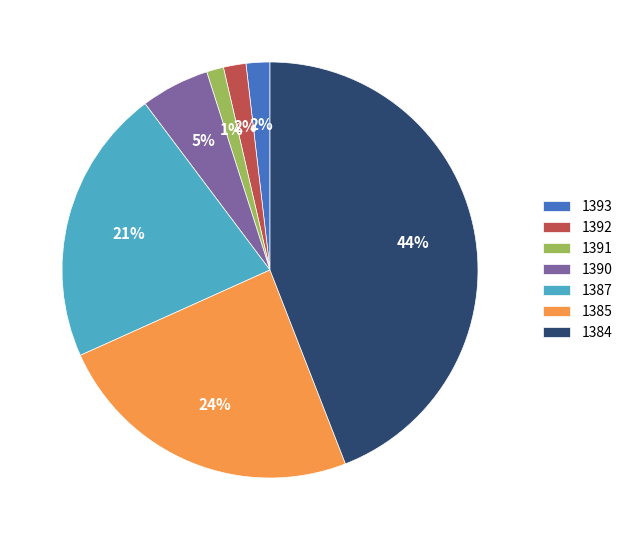

Do 1390 and 1391 together represent more than half of the pie?

No